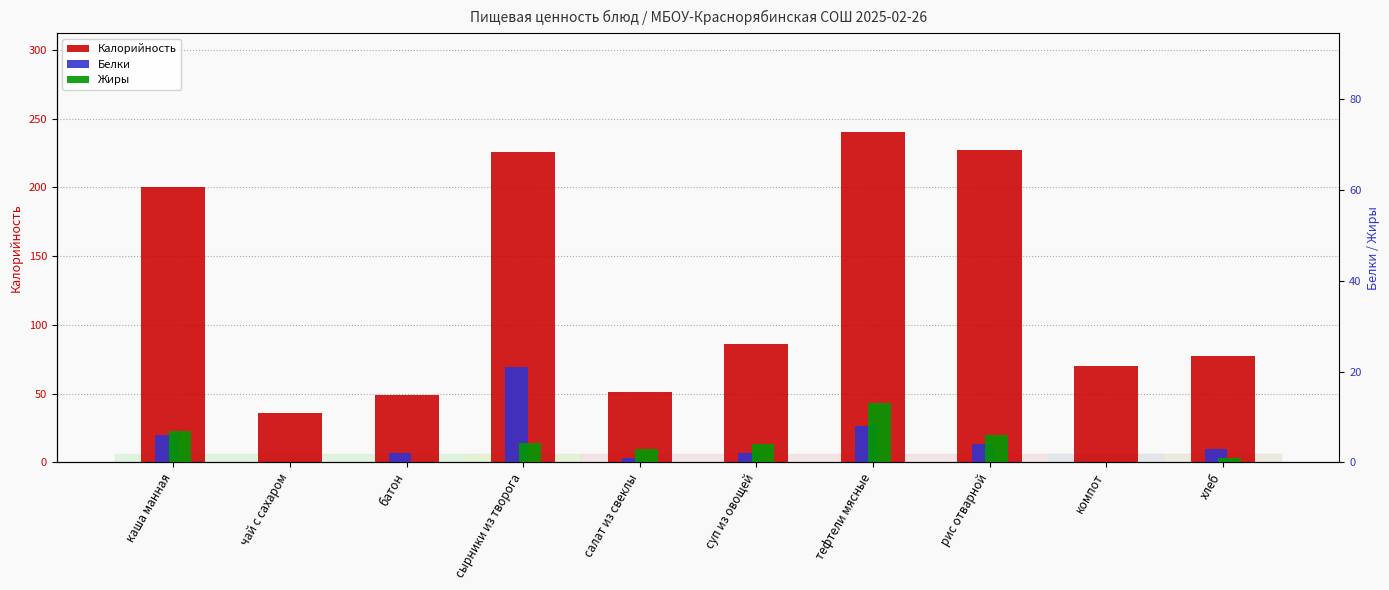

At which category is the sum across all series the highest?

тефтели мясные